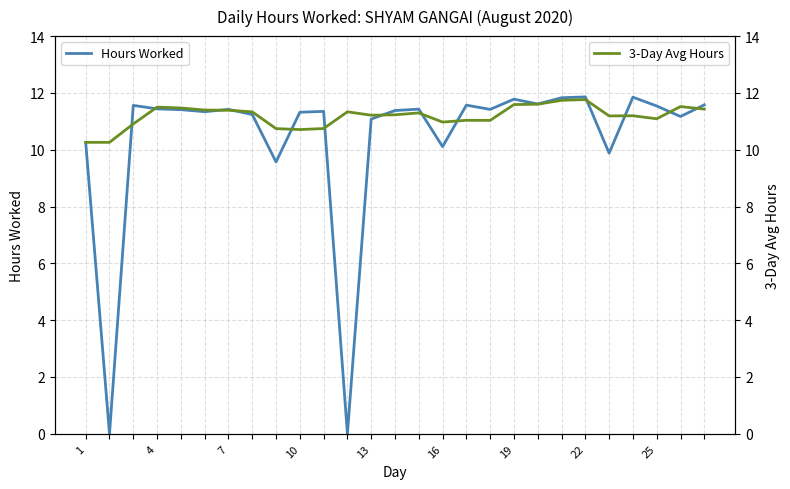

What is the lowest value of the 3-Day Avg Hours series?

10.3